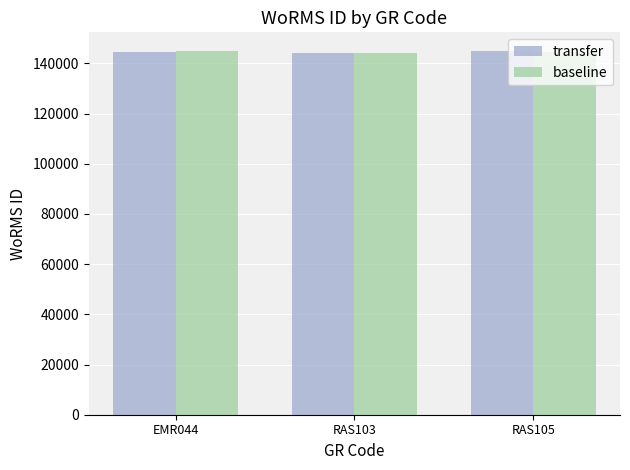

What is the label of the 3rd bar from the left?

RAS105